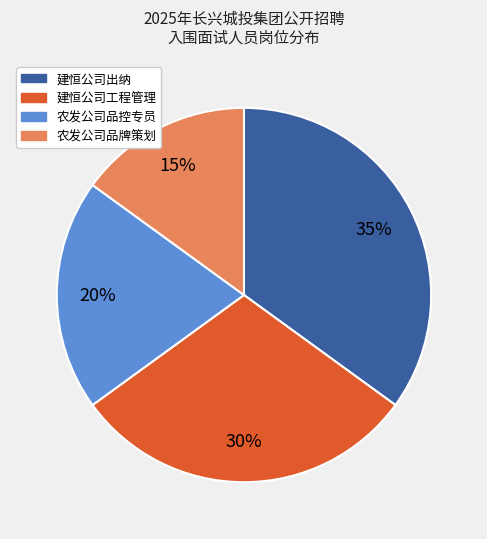

Rank the categories by value from lowest to highest.

农发公司品牌策划, 农发公司品控专员, 建恒公司工程管理, 建恒公司出纳